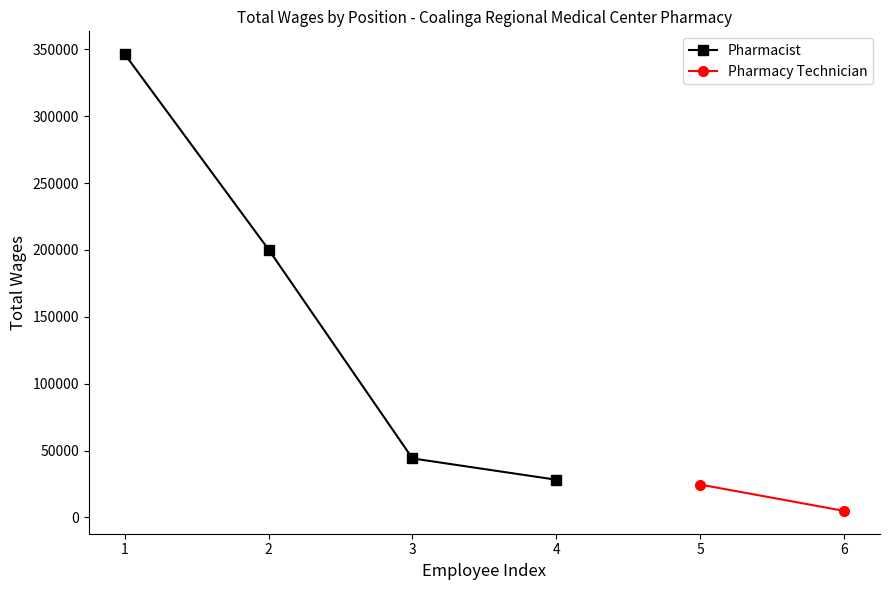

What value does the data have at 3?

44096